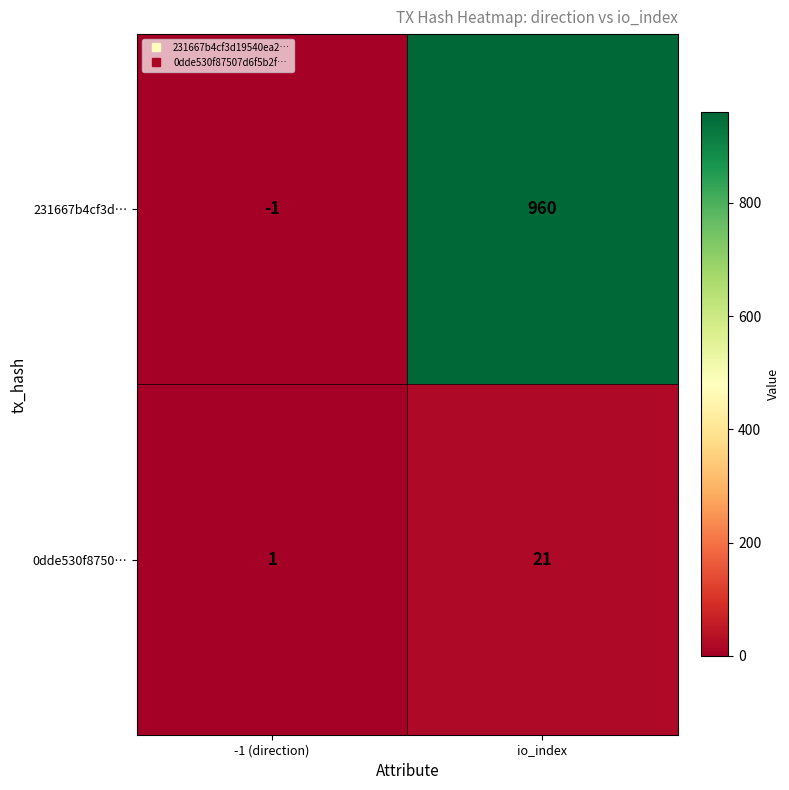

Which category has the highest value across all series?

io_index